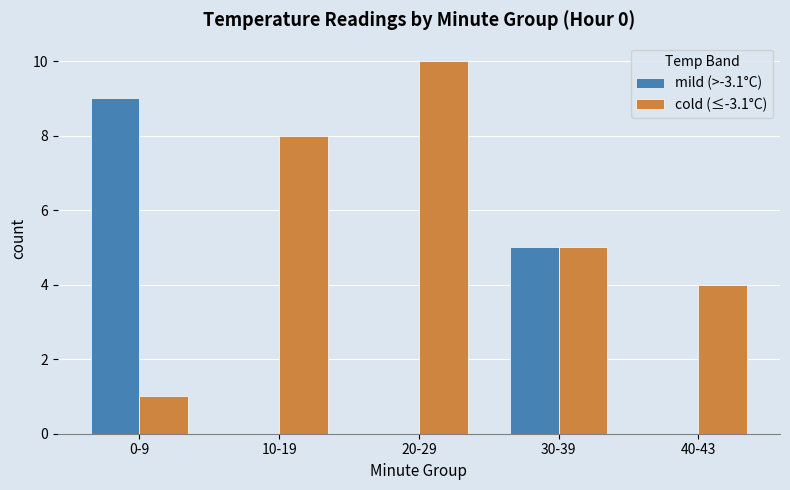

Where is mild (>-3.1°C) nearest to the value 4?

30-39